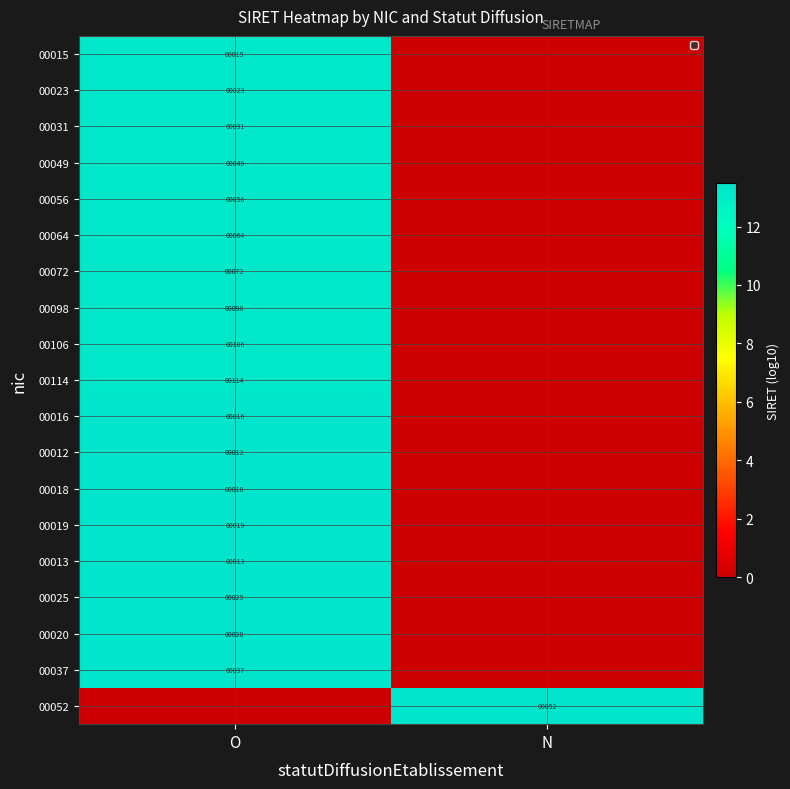

Is the value of 00064 at O greater than the value of 00018 at O?

Yes